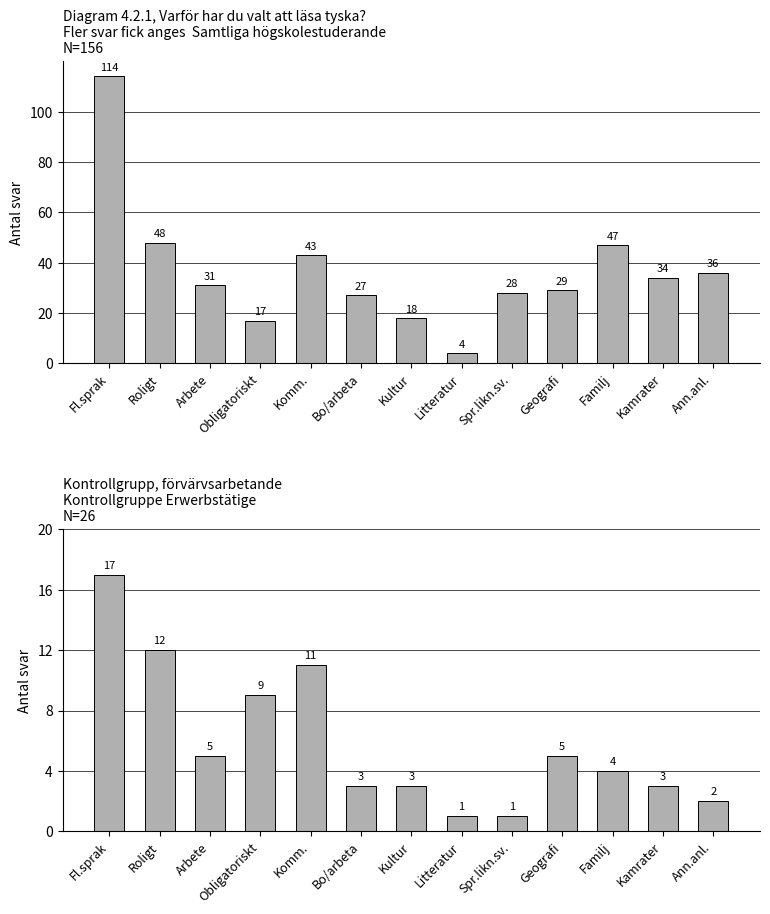

What is the difference between the maximum and minimum values?

16